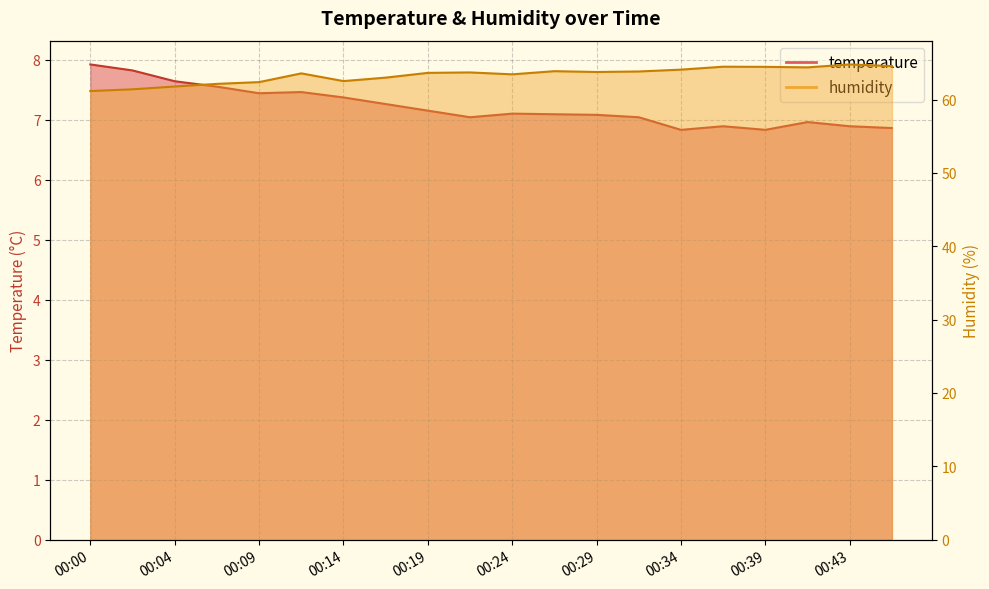

Is it true that temperature equals 7.2 at 00:19?

True